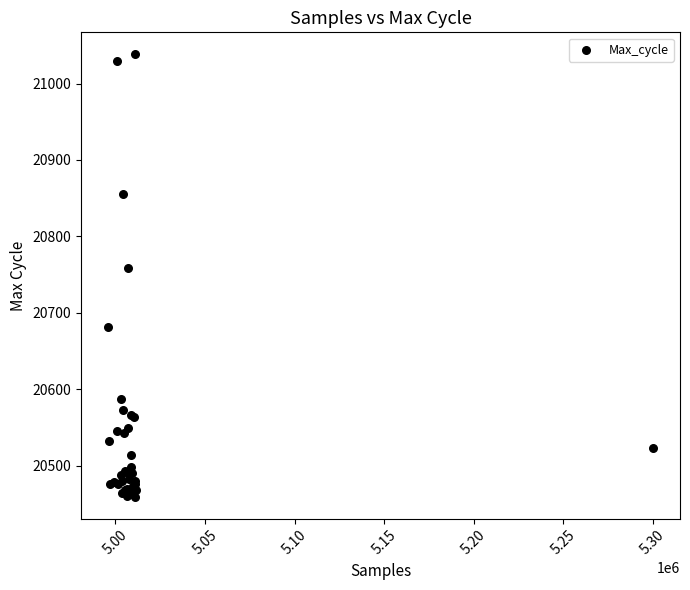

What Y value in the scatter plot is closest to 20749?

20759